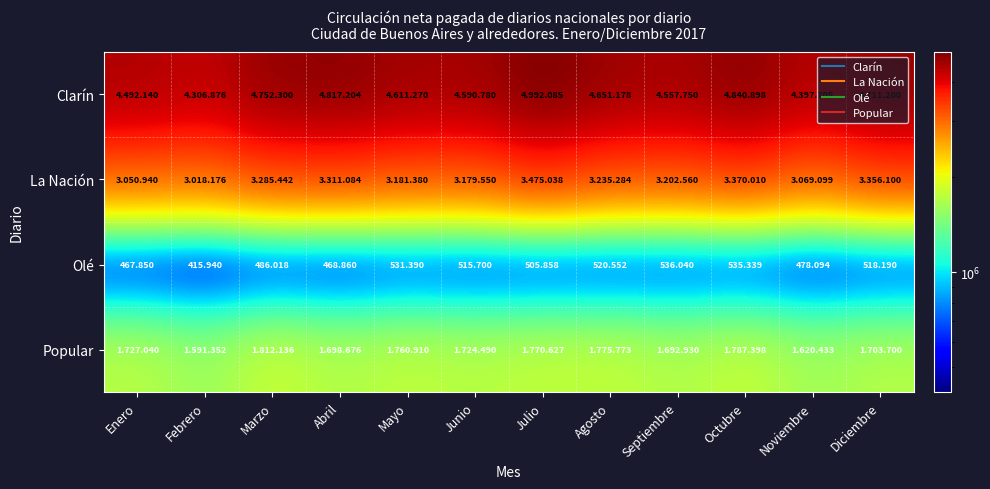

What is the minimum value shown in the chart?

415940